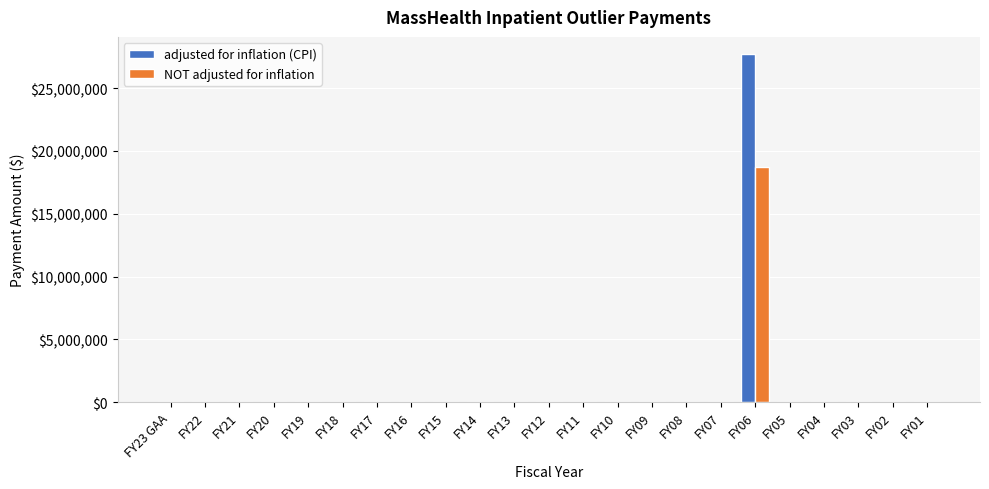

What is the sum of all NOT adjusted for inflation values?

18750000